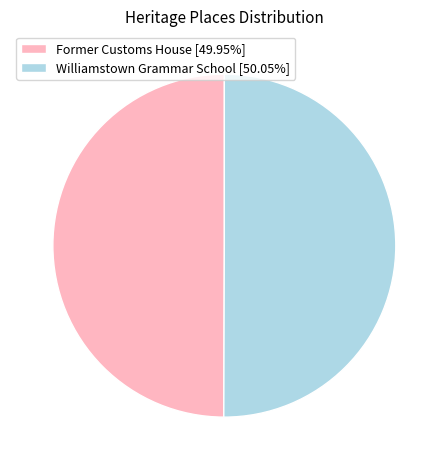

Do Williamstown Grammar School [50.05%] and Former Customs House [49.95%] together represent more than half of the pie?

Yes